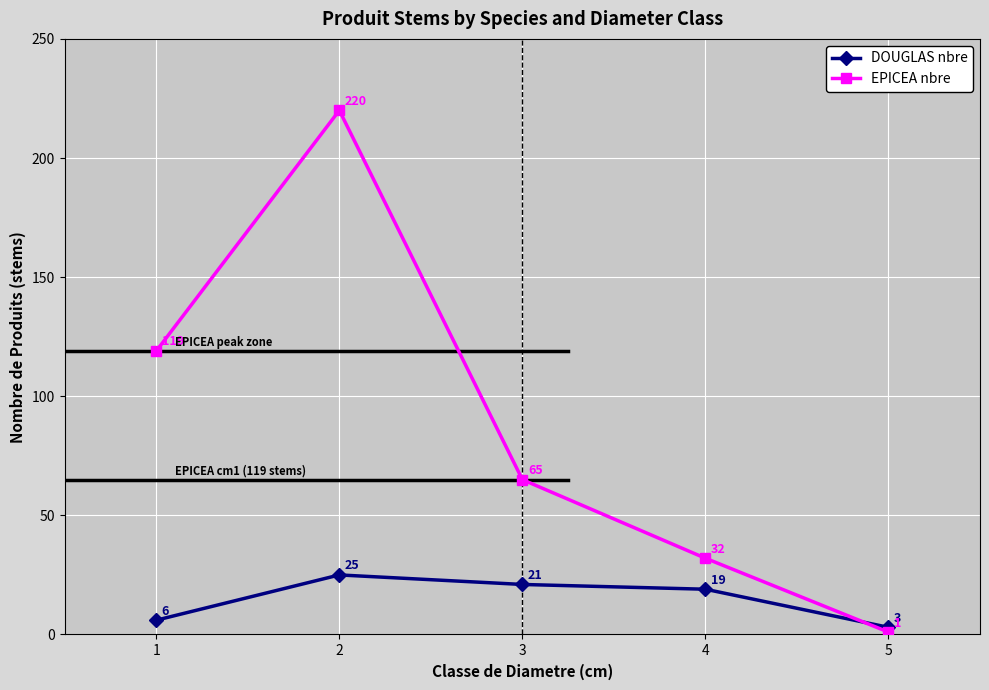

Which series has the widest spread of values?

EPICEA nbre